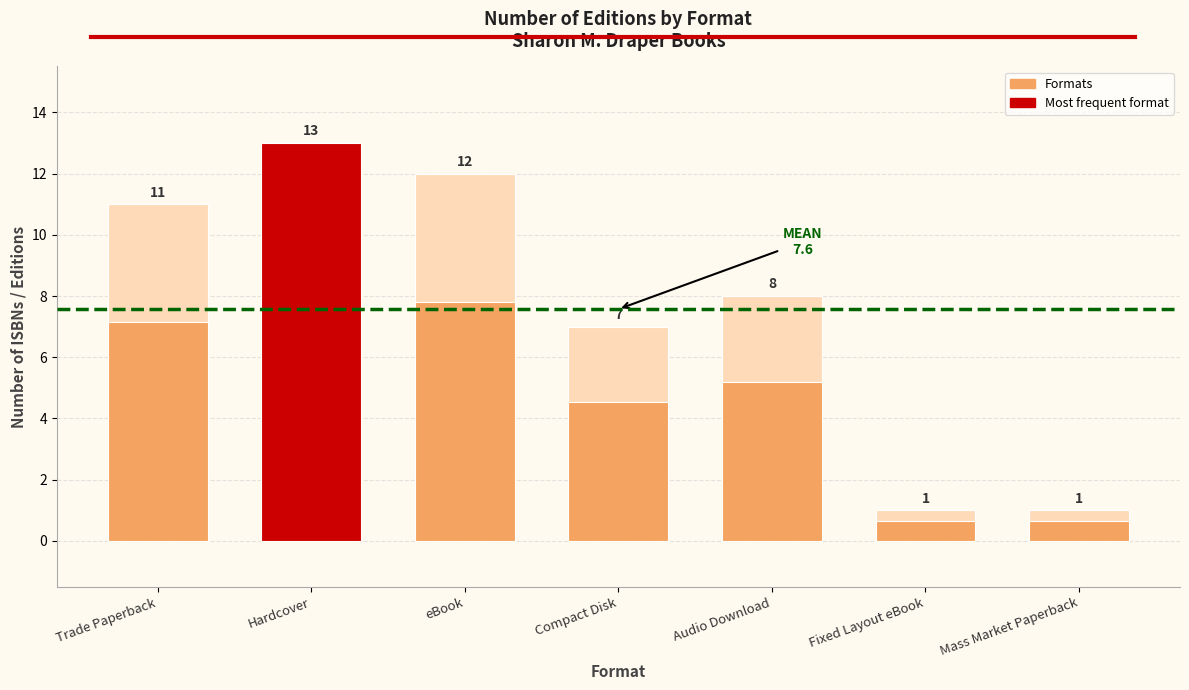

What is the minimum value shown in the chart?

1